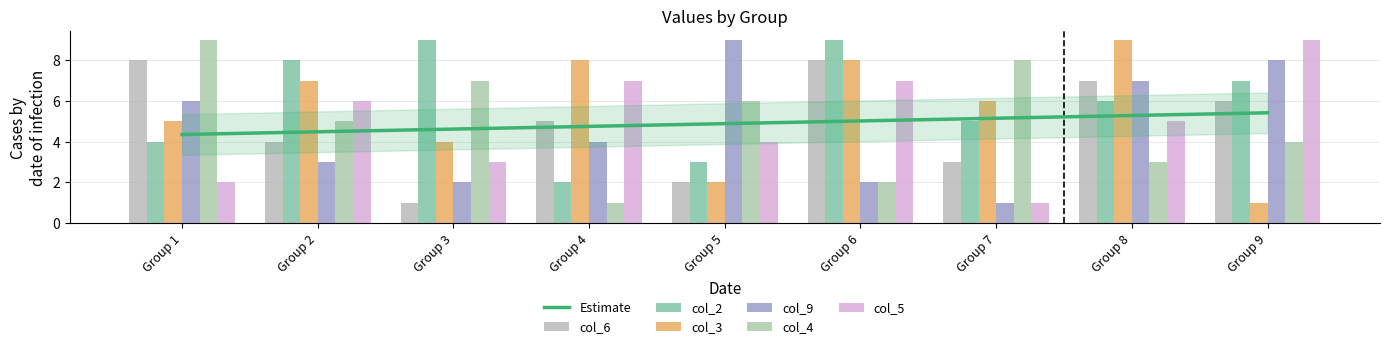

What is the sum of all col_5 values?

44